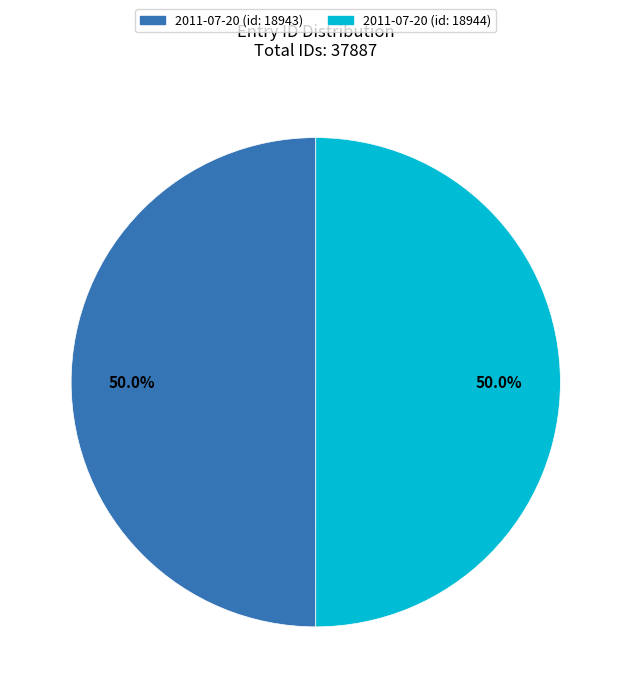

Is it true that 2011-07-20 (id: 18943) is 55% of the pie?

False